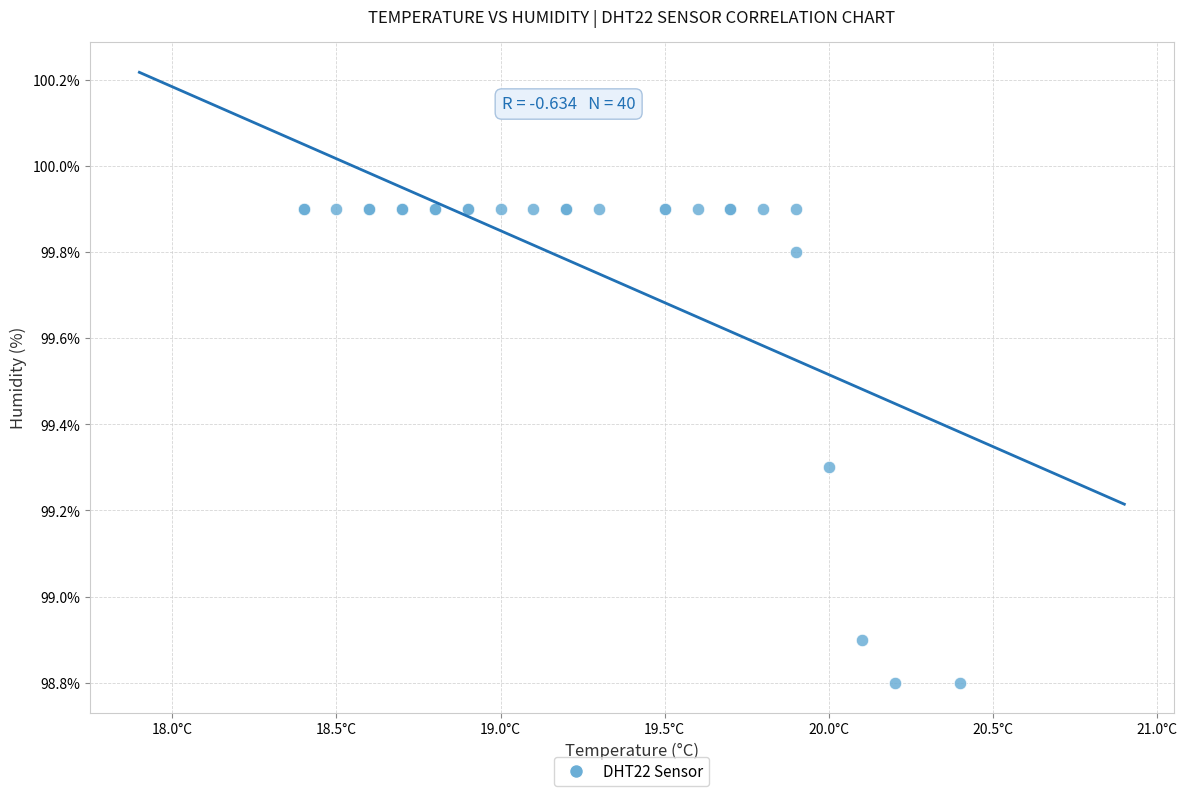

What Y value in the scatter plot is closest to 99?

98.9